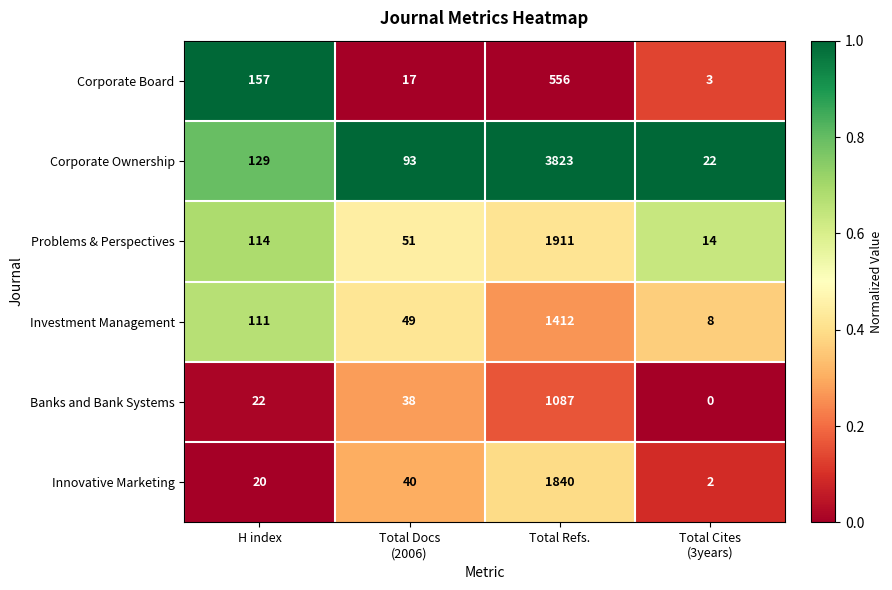

What is the greatest value displayed?

3823